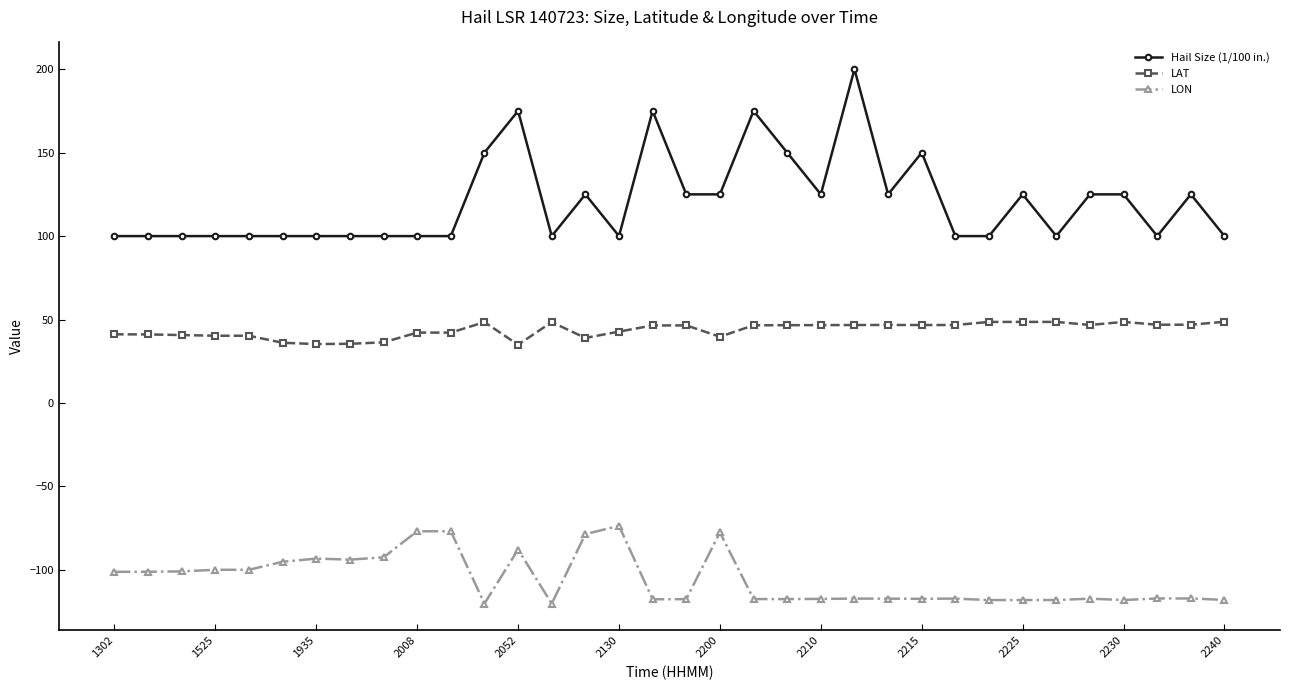

What is the sum of all LON values?

-3586.3